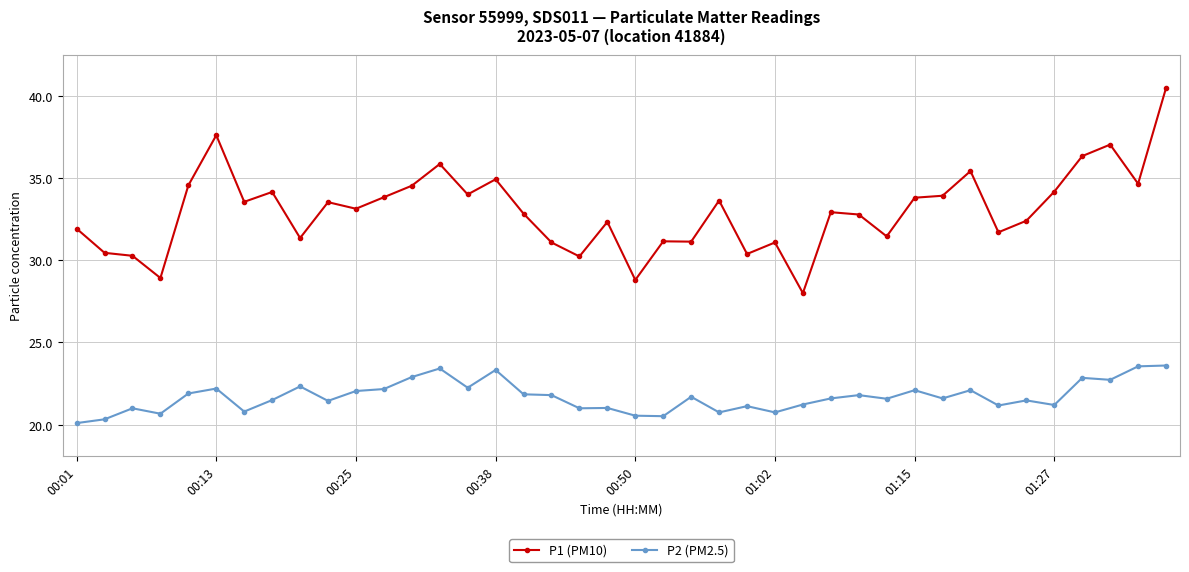

Does the chart have visible grid lines?

Yes